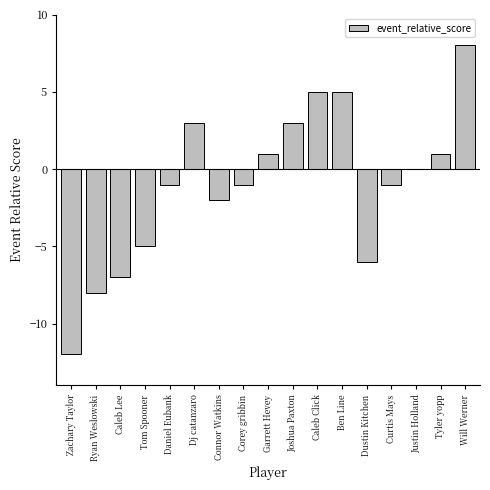

What is the maximum value shown in the chart?

8